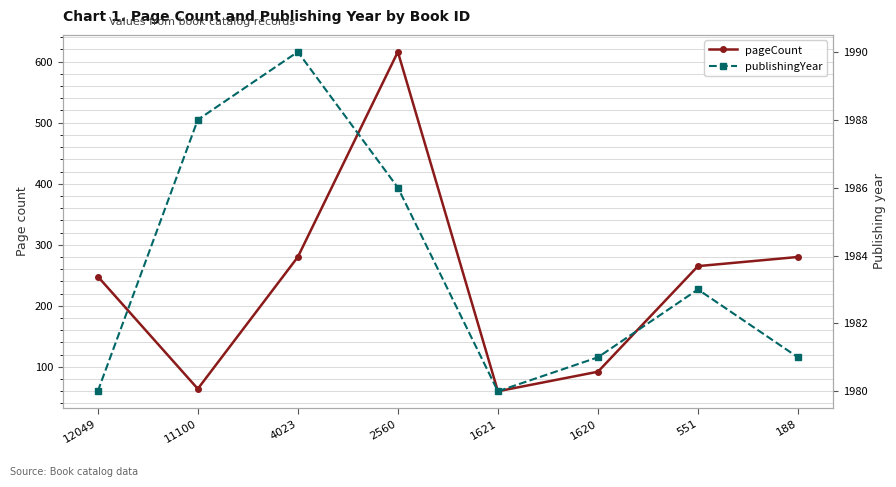

Reading left to right, transcribe all the data shown in this chart.

pageCount: 248	64	280	616	60	92	265	280
publishingYear: 1980	1988	1990	1986	1980	1981	1983	1981